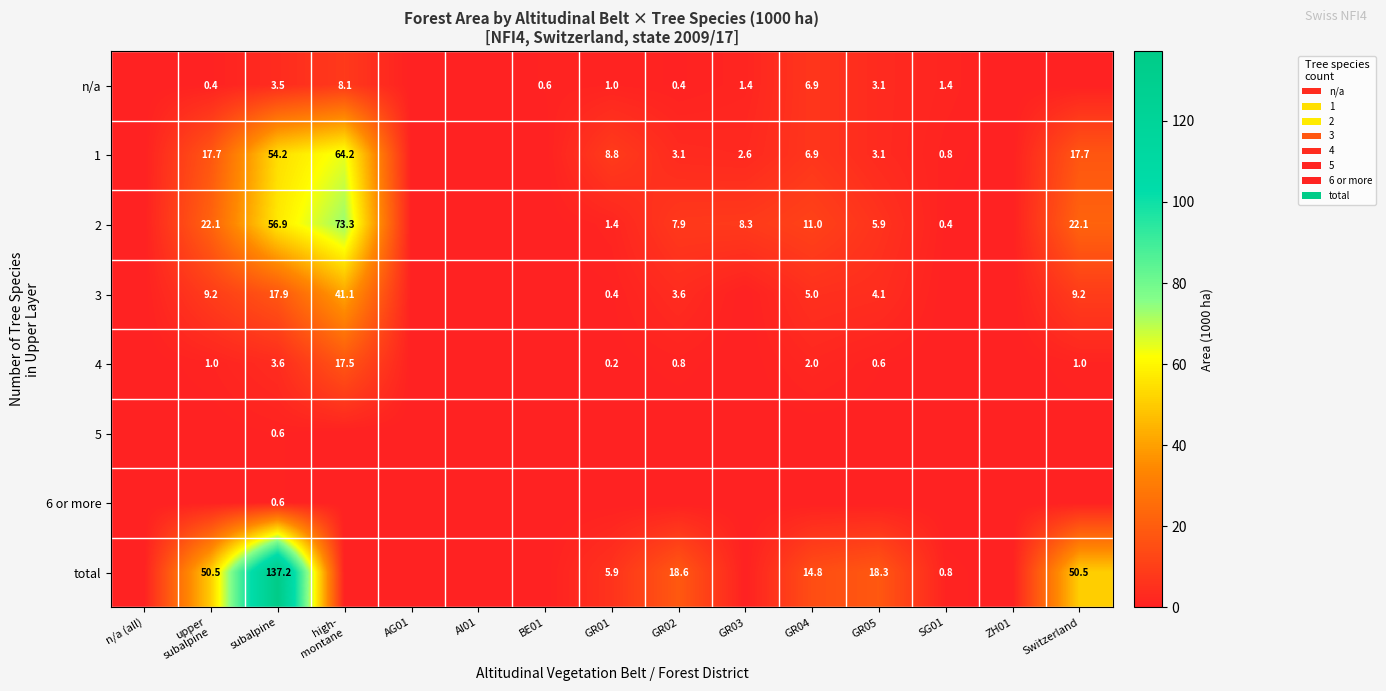

What is the difference between the highest and lowest values at subalpine?

136.6